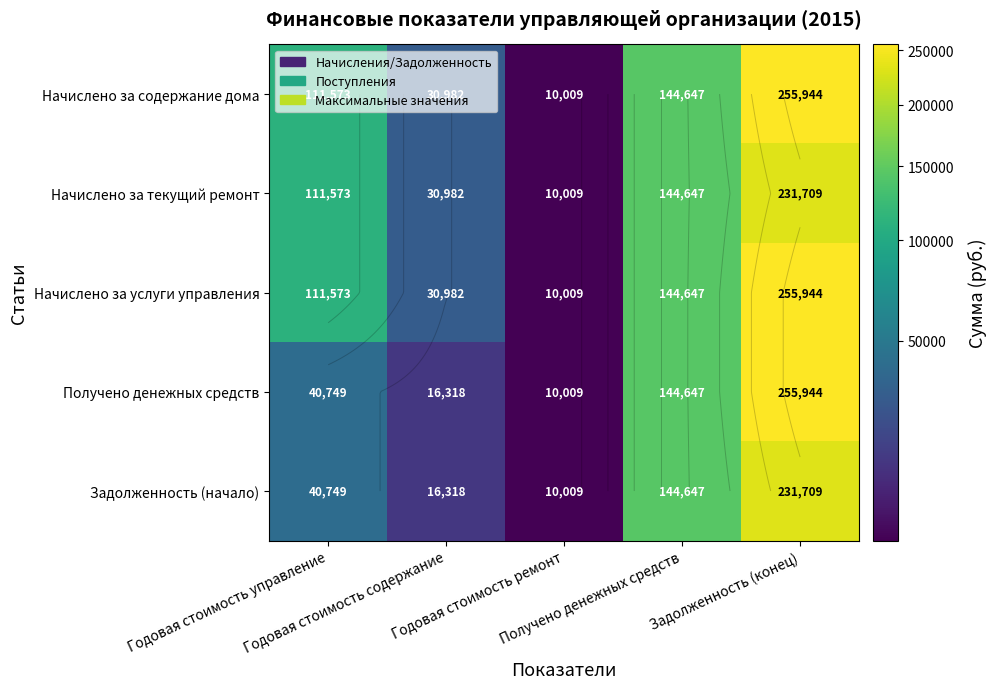

How many data points in Начислено за текущий ремонт are less than 111573?

2